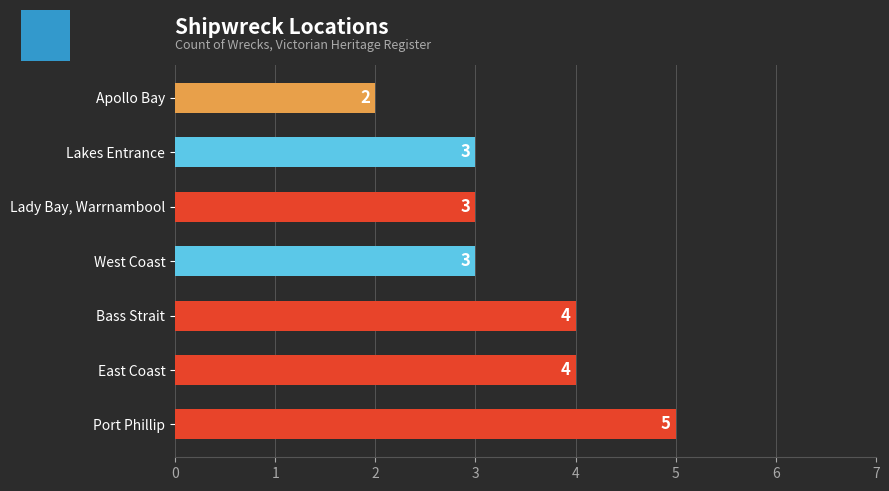

How many values are between 3 and 4?

5